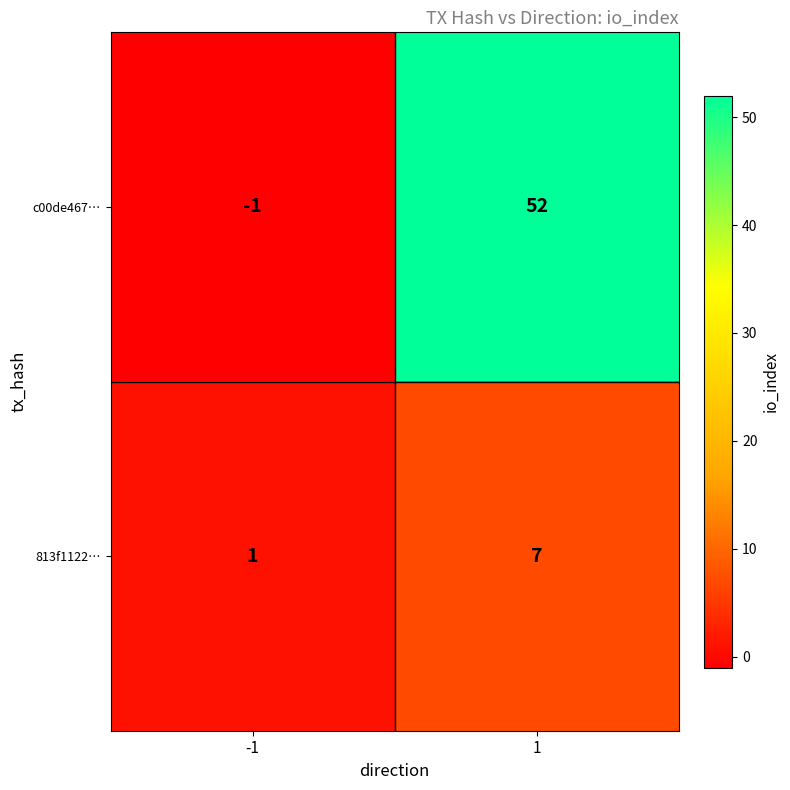

List the series in order of their peak value, highest first.

c00de467…, 813f1122…